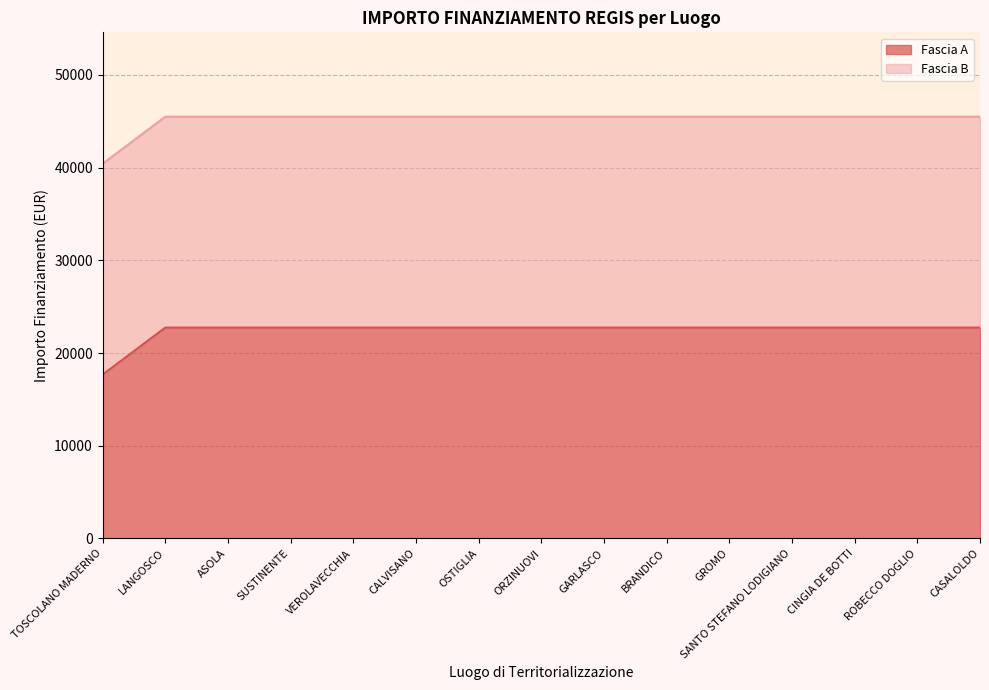

The Fascia A series shows 14347.5 at GROMO. True or false?

False